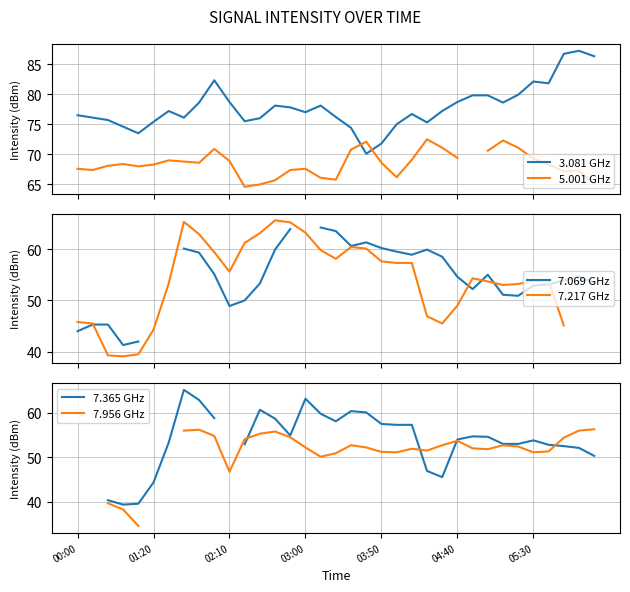

What is the spread (max minus min) of values at 27?

28.0